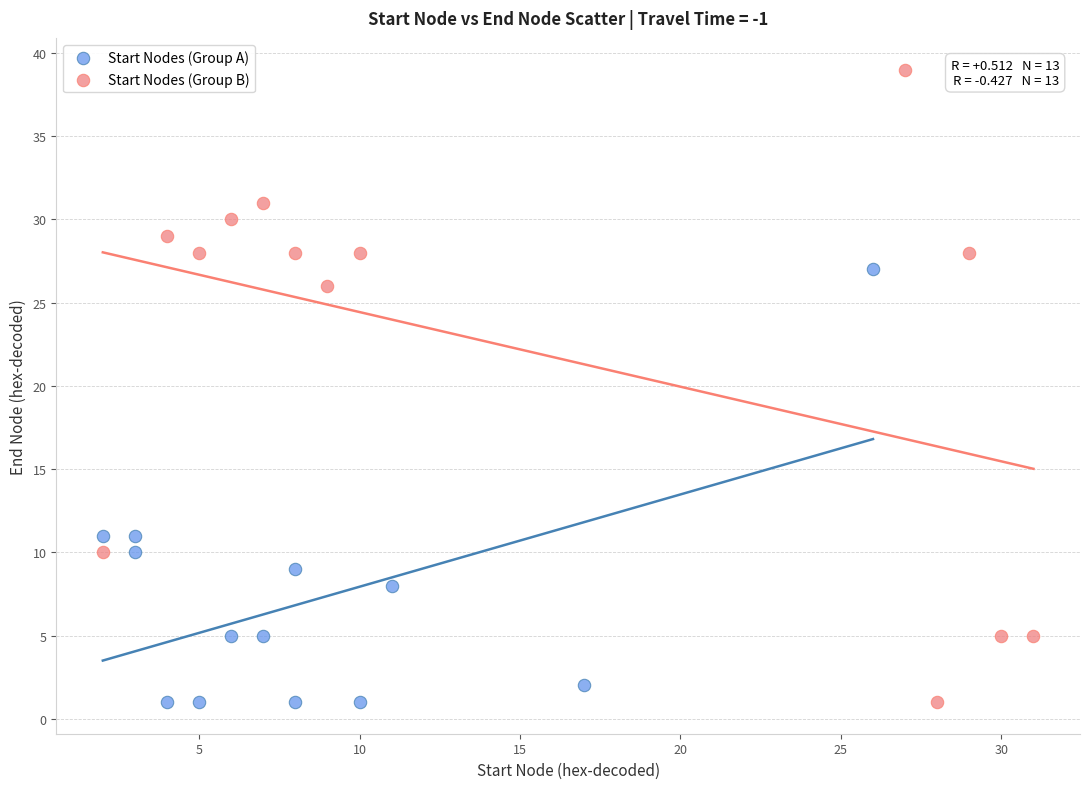

Which series reaches the maximum Y coordinate?

Start Nodes (Group B)